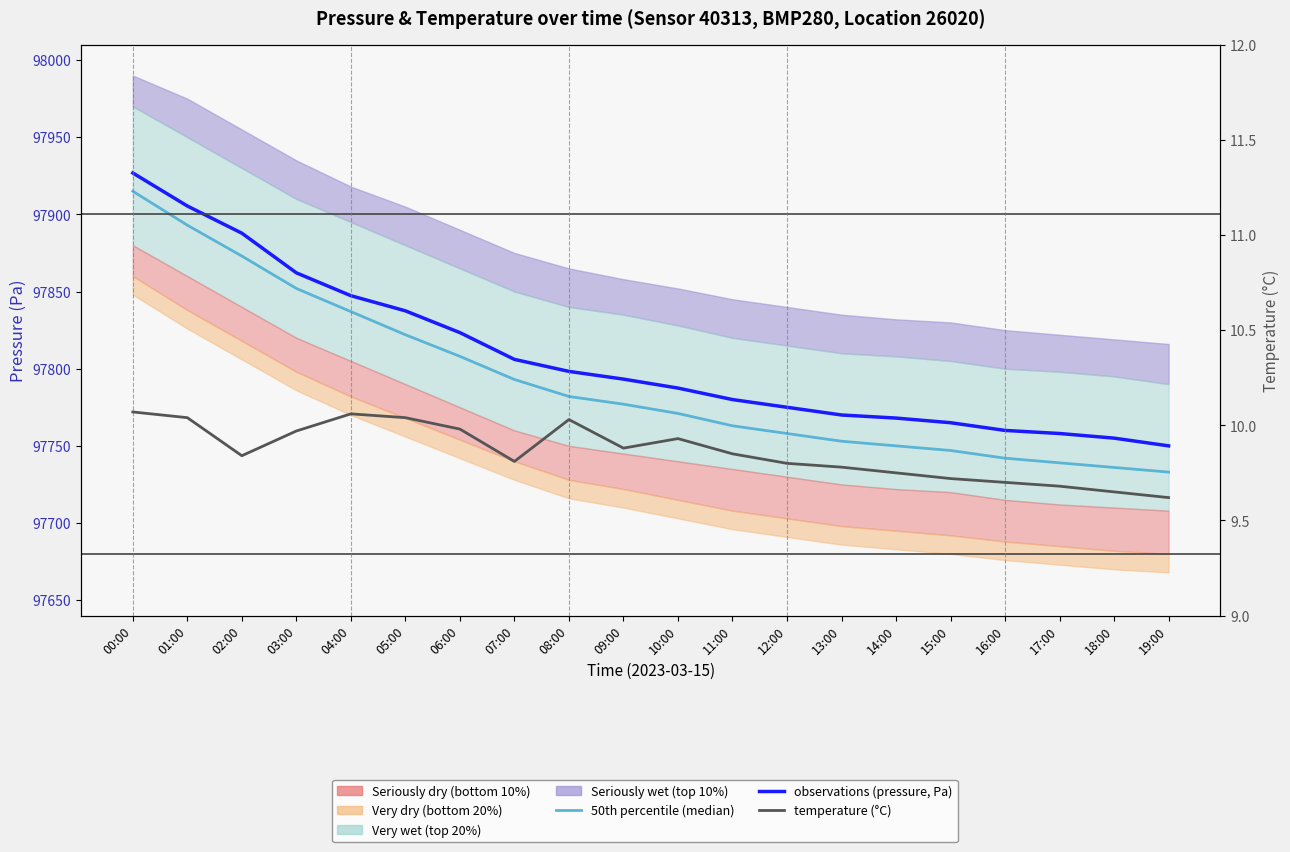

What is the average value of the temperature (°C) series?

9.9